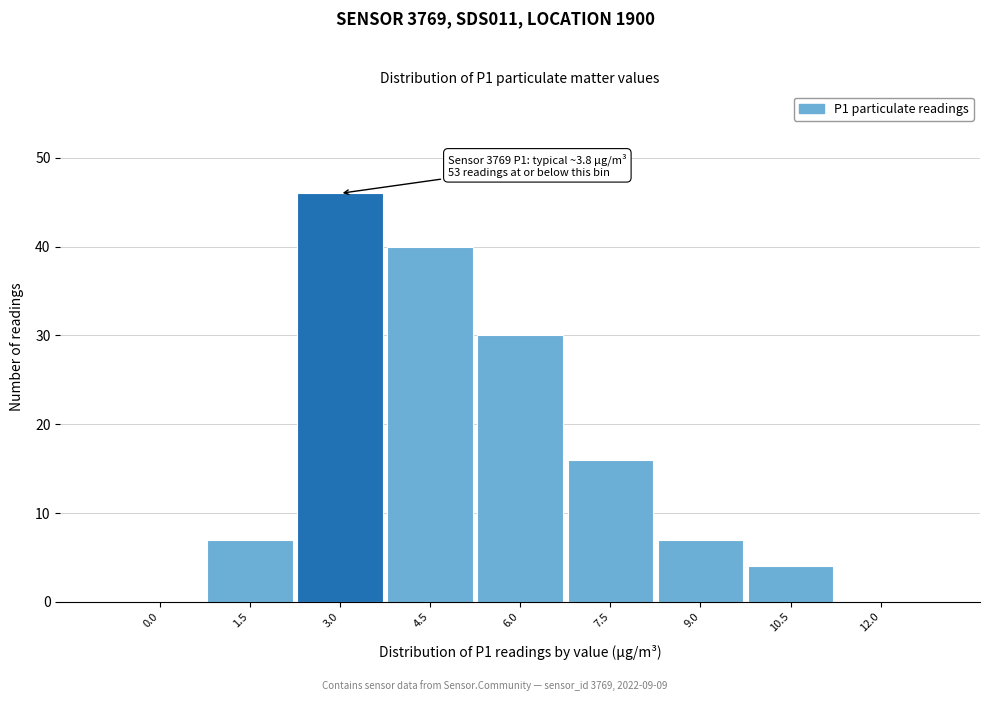

Reading left to right, what are all the values shown in this chart?

0.0=0	1.5=7	3.0=46	4.5=40	6.0=30	7.5=16	9.0=7	10.5=4	12.0=0